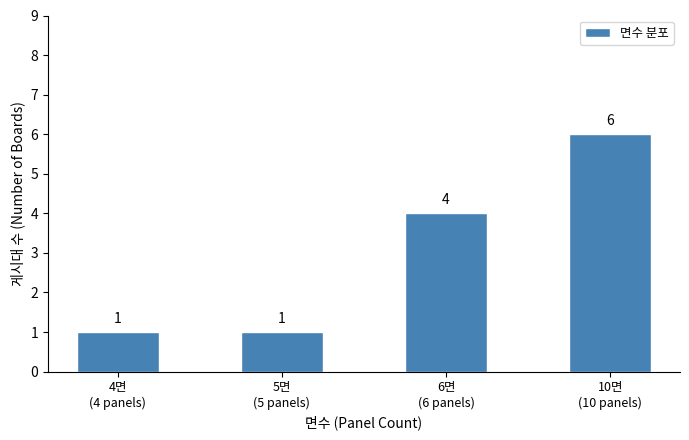

What is the greatest value displayed?

6